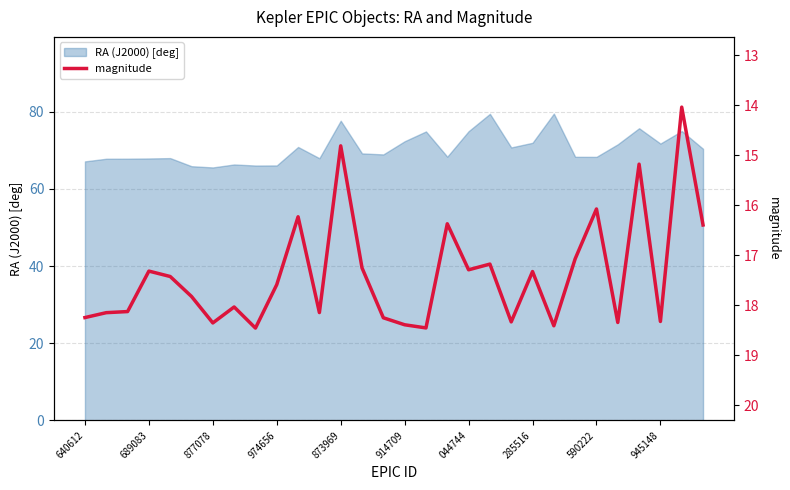

What is the maximum value for RA (J2000) [deg]?

79.5